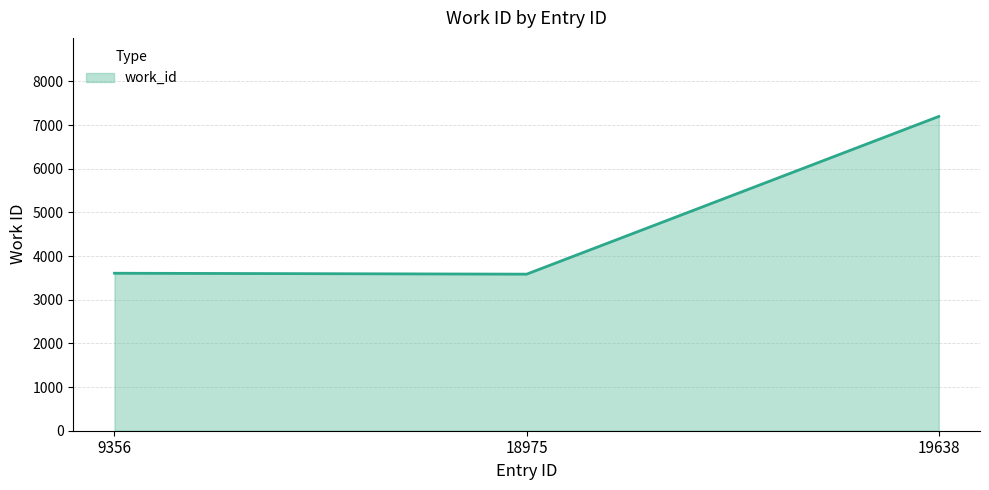

What is the greatest value displayed?

7198